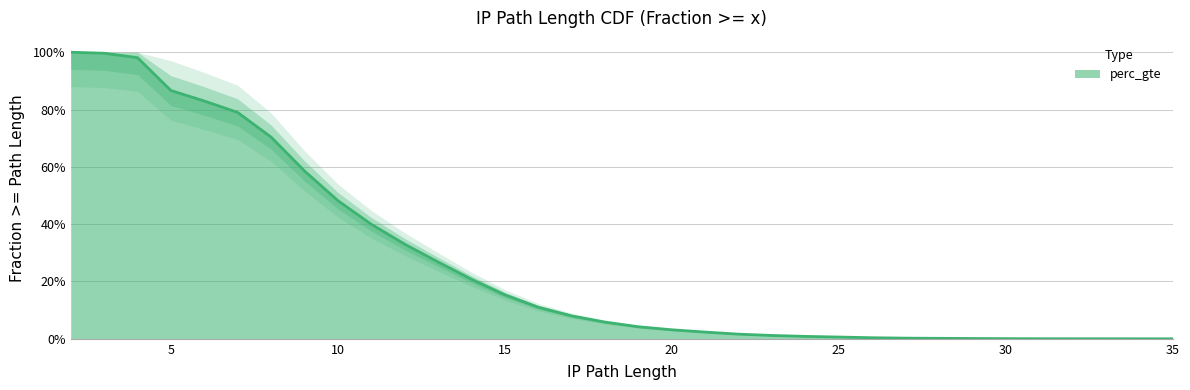

What is the change in value from 5 to 32?

-0.9